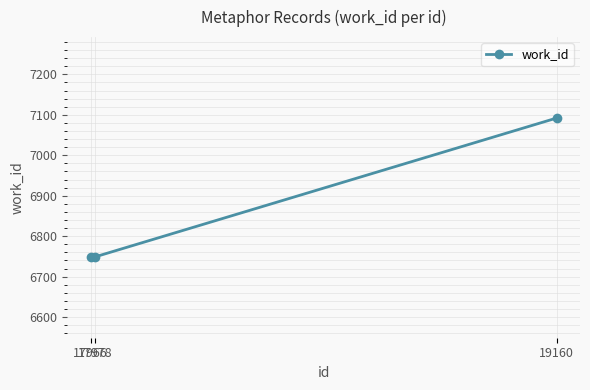

What is the smallest value displayed?

6749